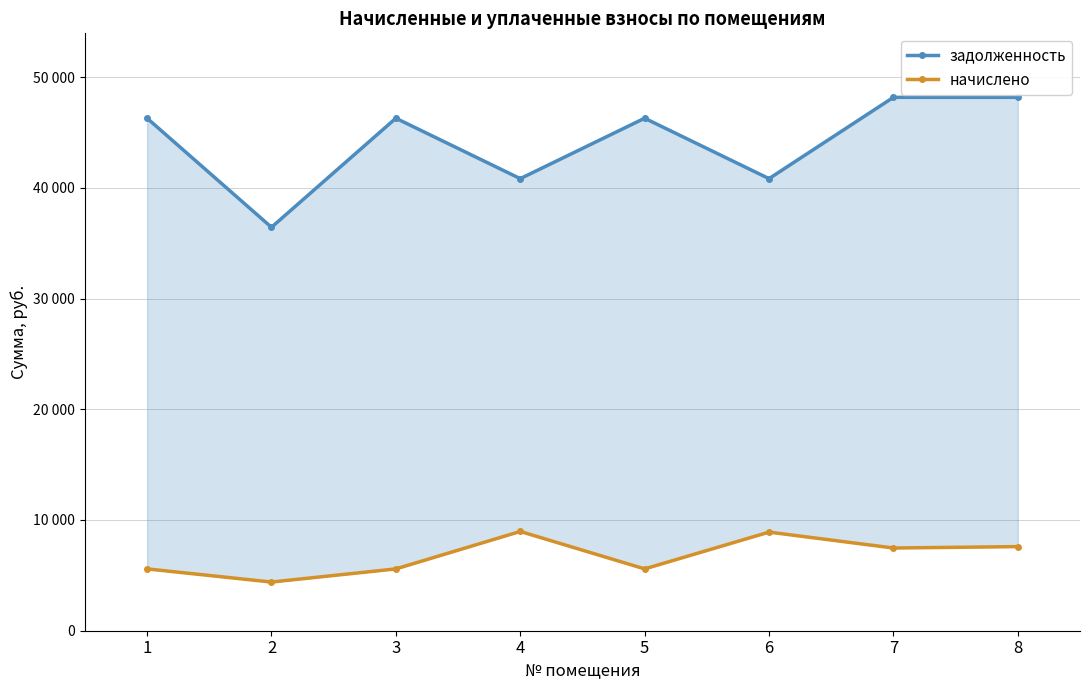

What is the greatest value displayed?

48168.2